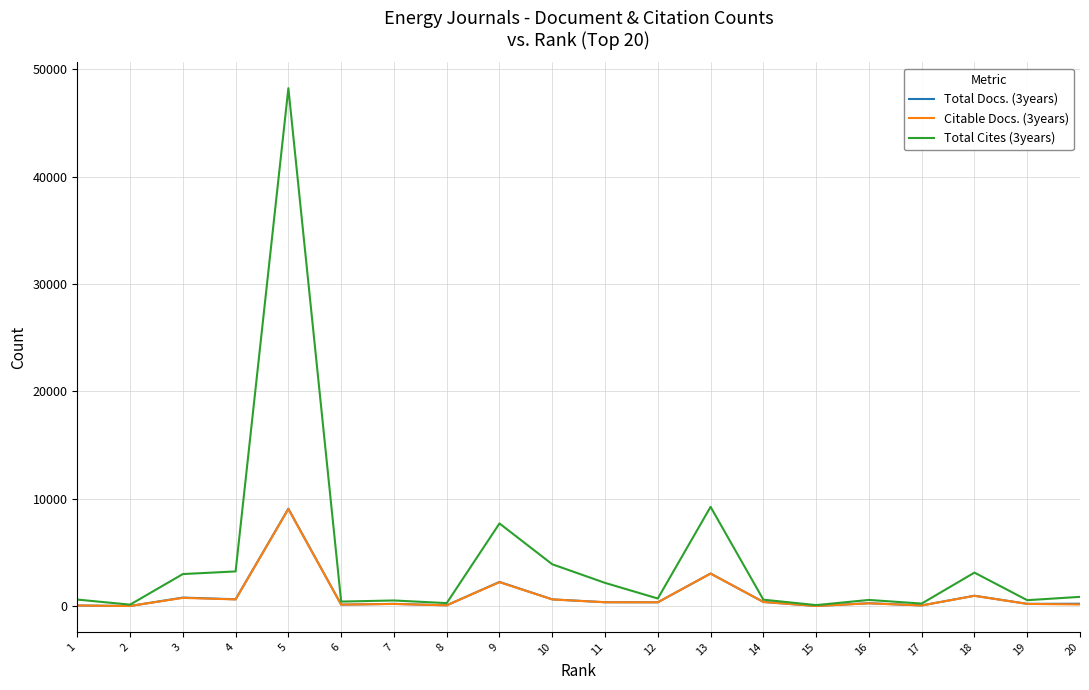

How many distinct data groups are displayed?

3